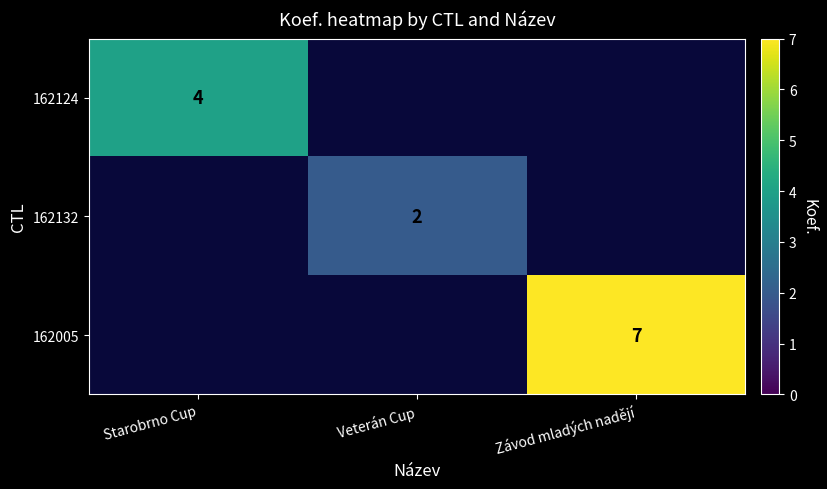

Is it true that 162005 equals 12 at Závod mladých nadějí?

False